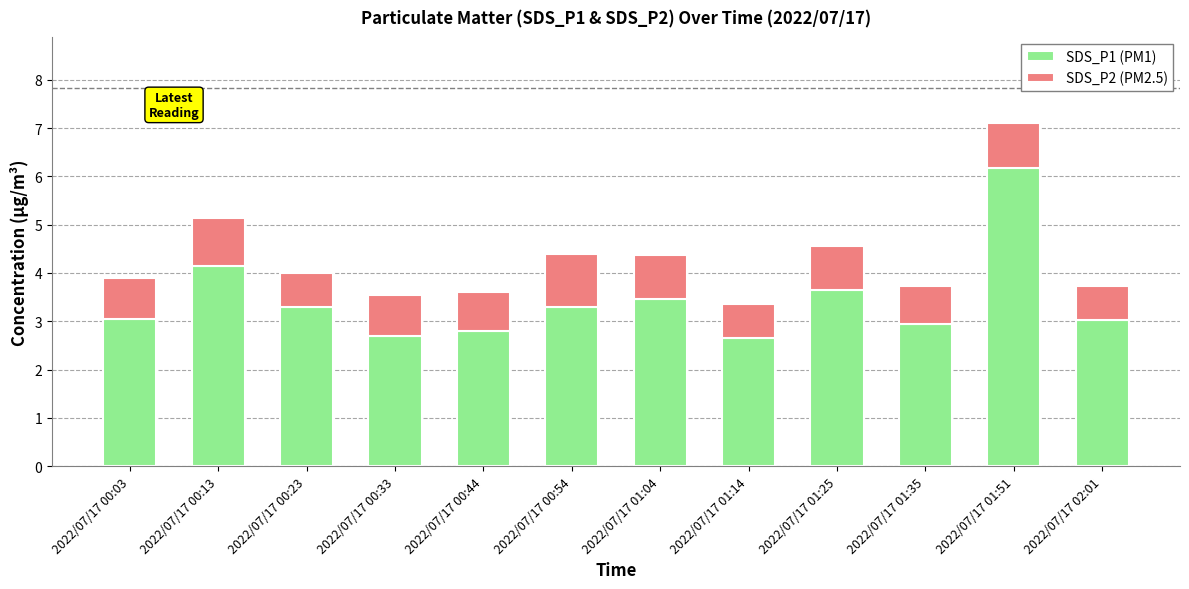

At which category is the sum across all series the highest?

2022/07/17 01:51